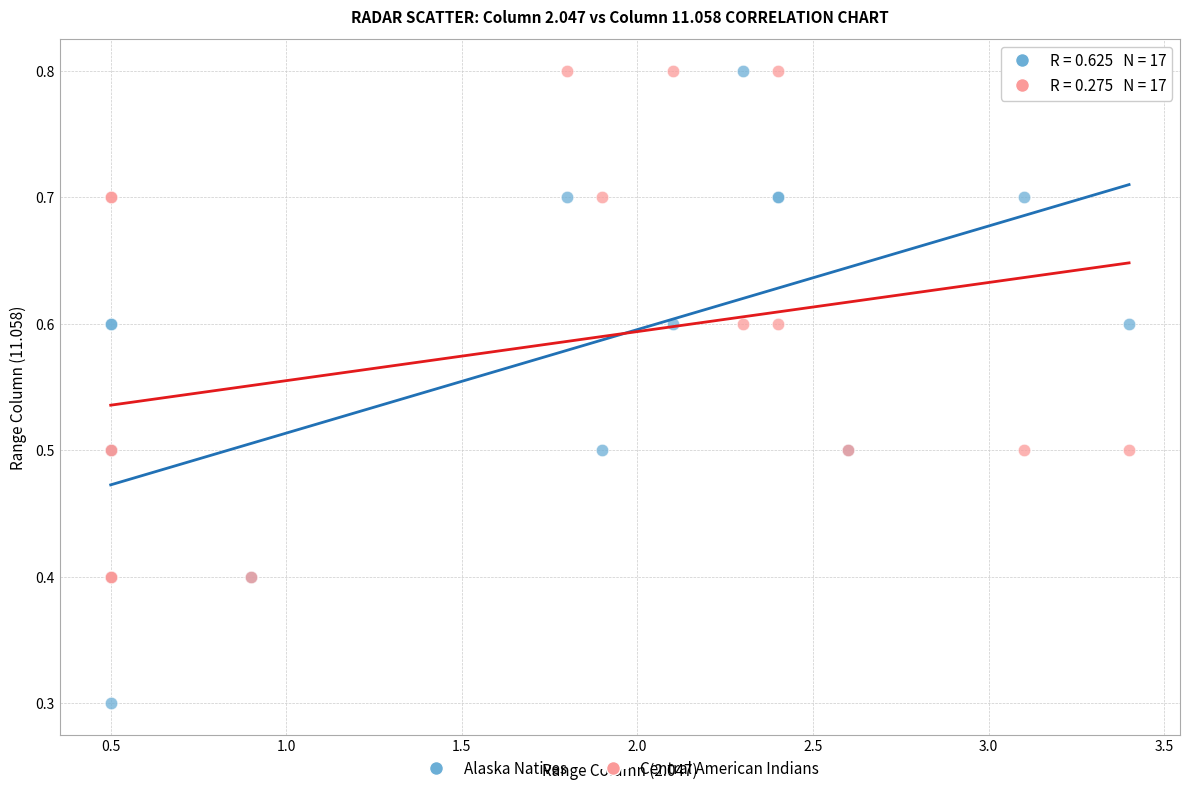

Which series reaches the minimum Y coordinate?

Alaska Natives